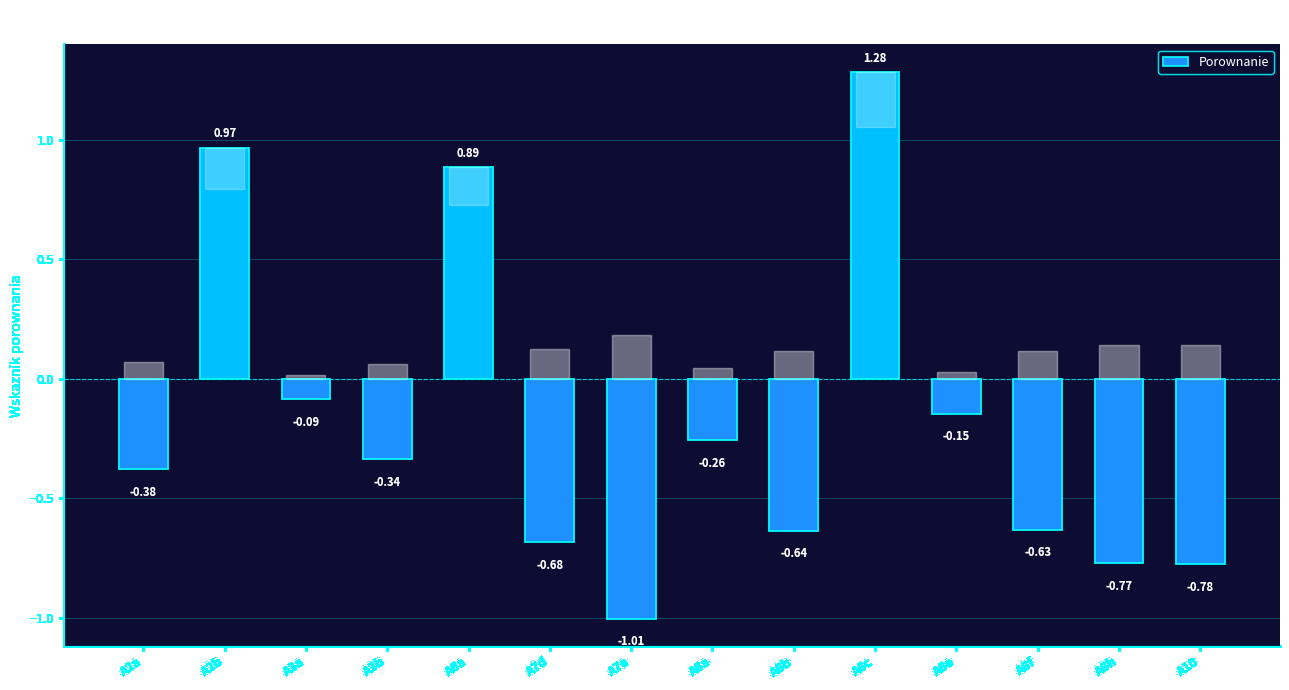

What is the sum of all values?

-2.6